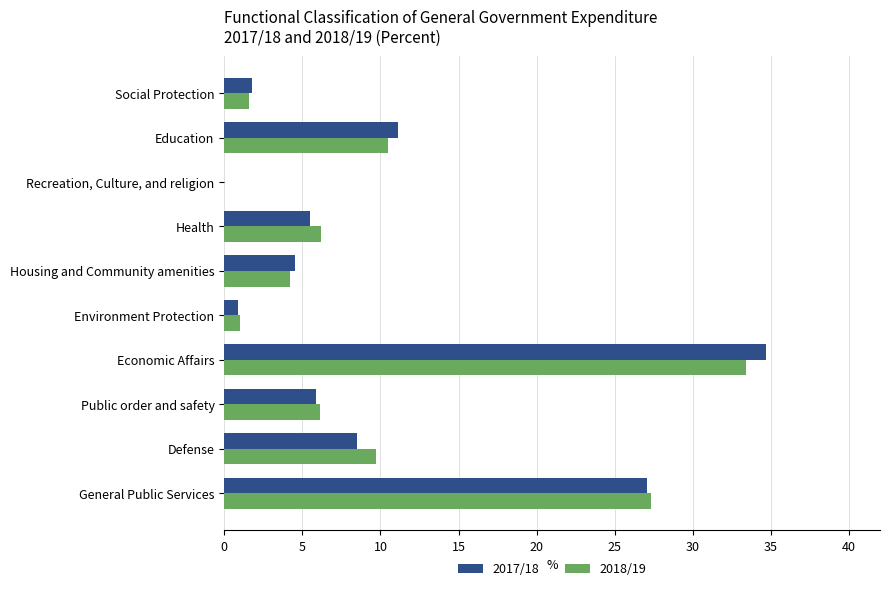

What is the maximum value shown in the chart?

34.7